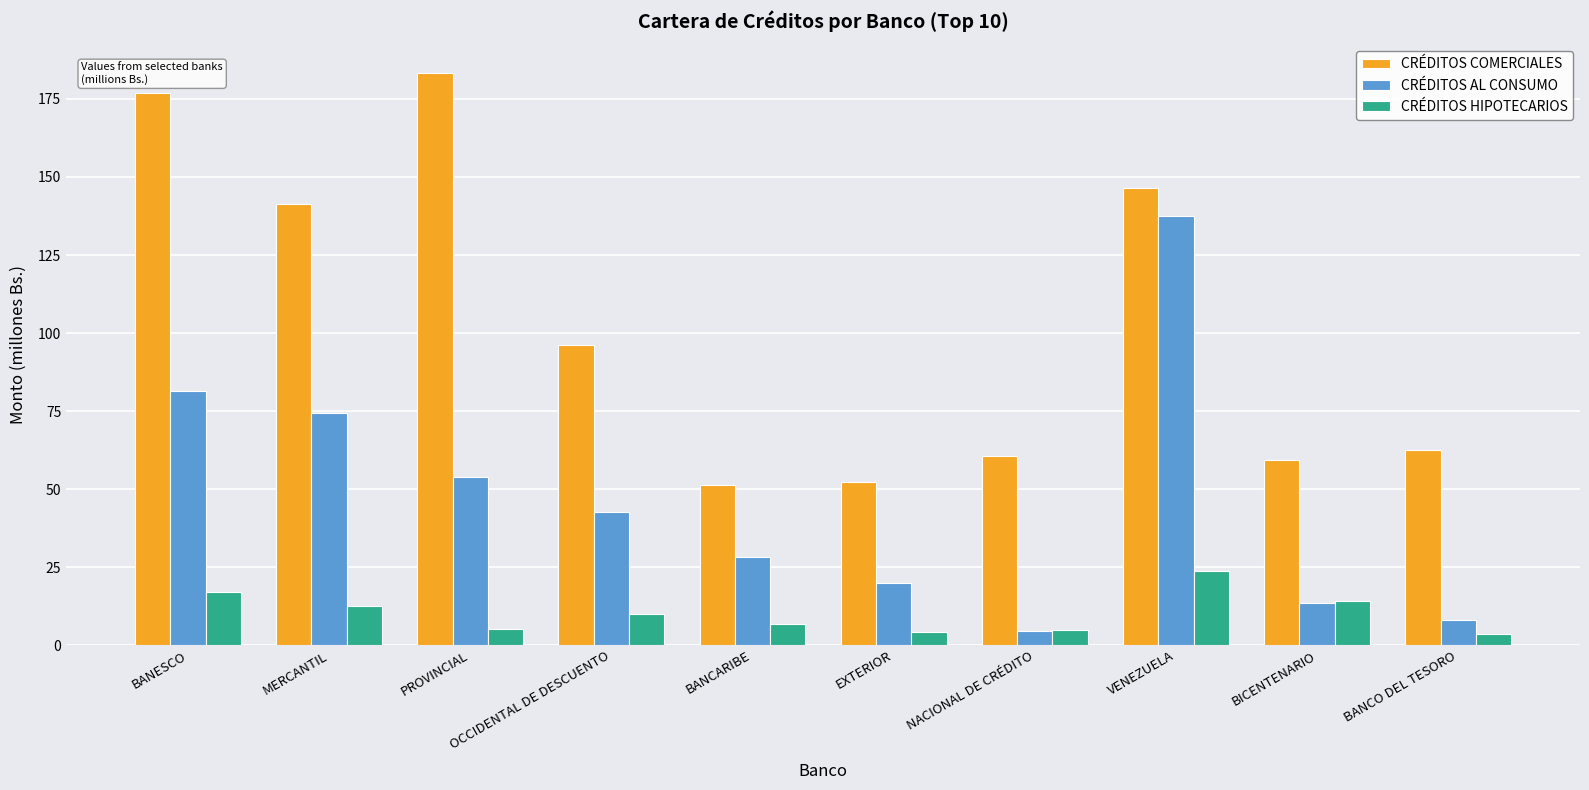

Is the value of CRÉDITOS AL CONSUMO at OCCIDENTAL DE DESCUENTO greater than the value of CRÉDITOS COMERCIALES at NACIONAL DE CRÉDITO?

No